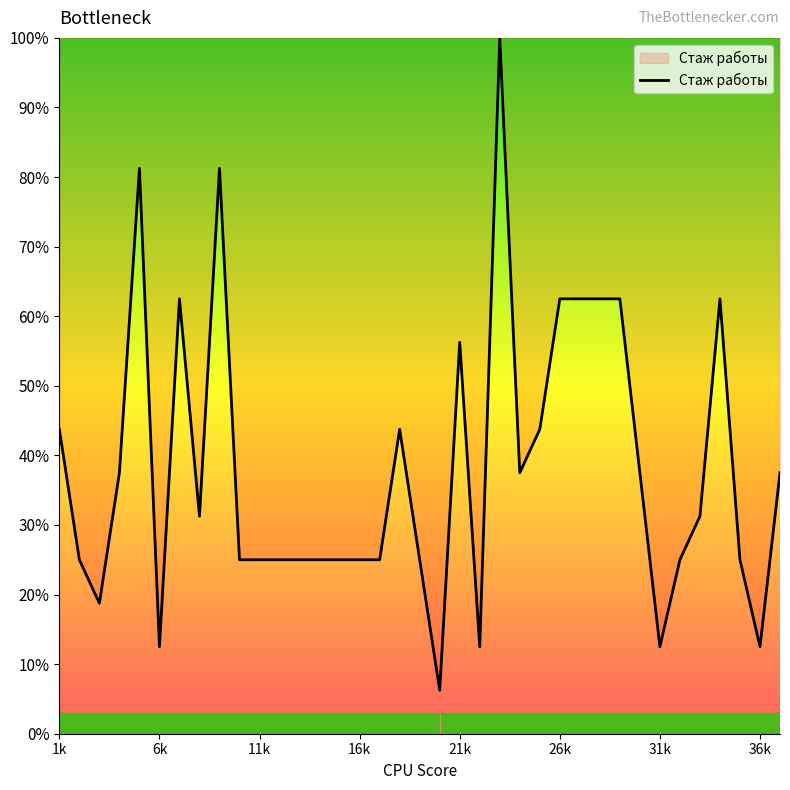

What is the greatest value displayed?

100.0